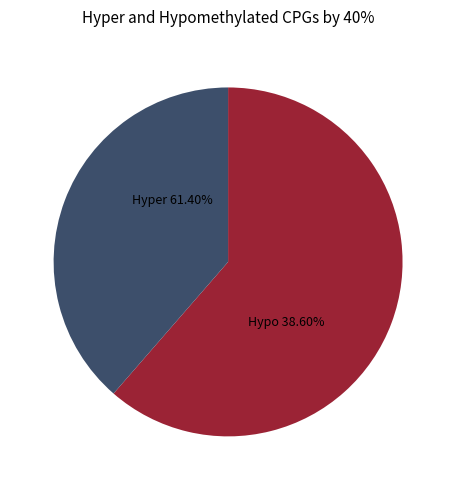

True or false: 1 accounts for 1% of the total.

False